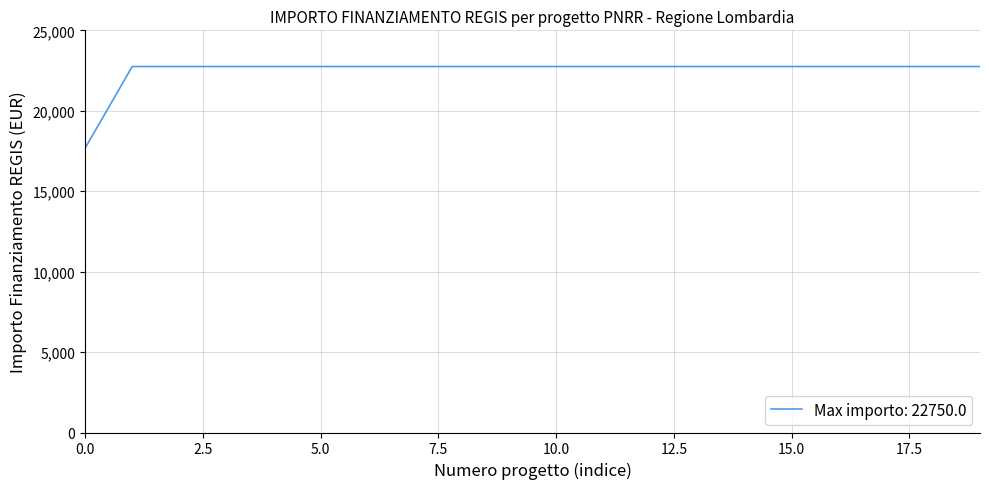

What is the difference between the maximum and minimum values?

5075.2